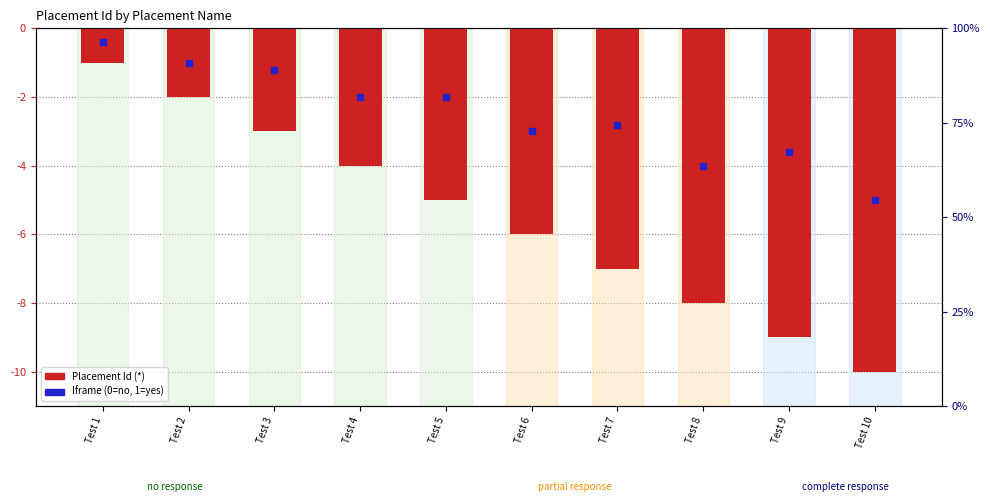

What is the average value?

-6